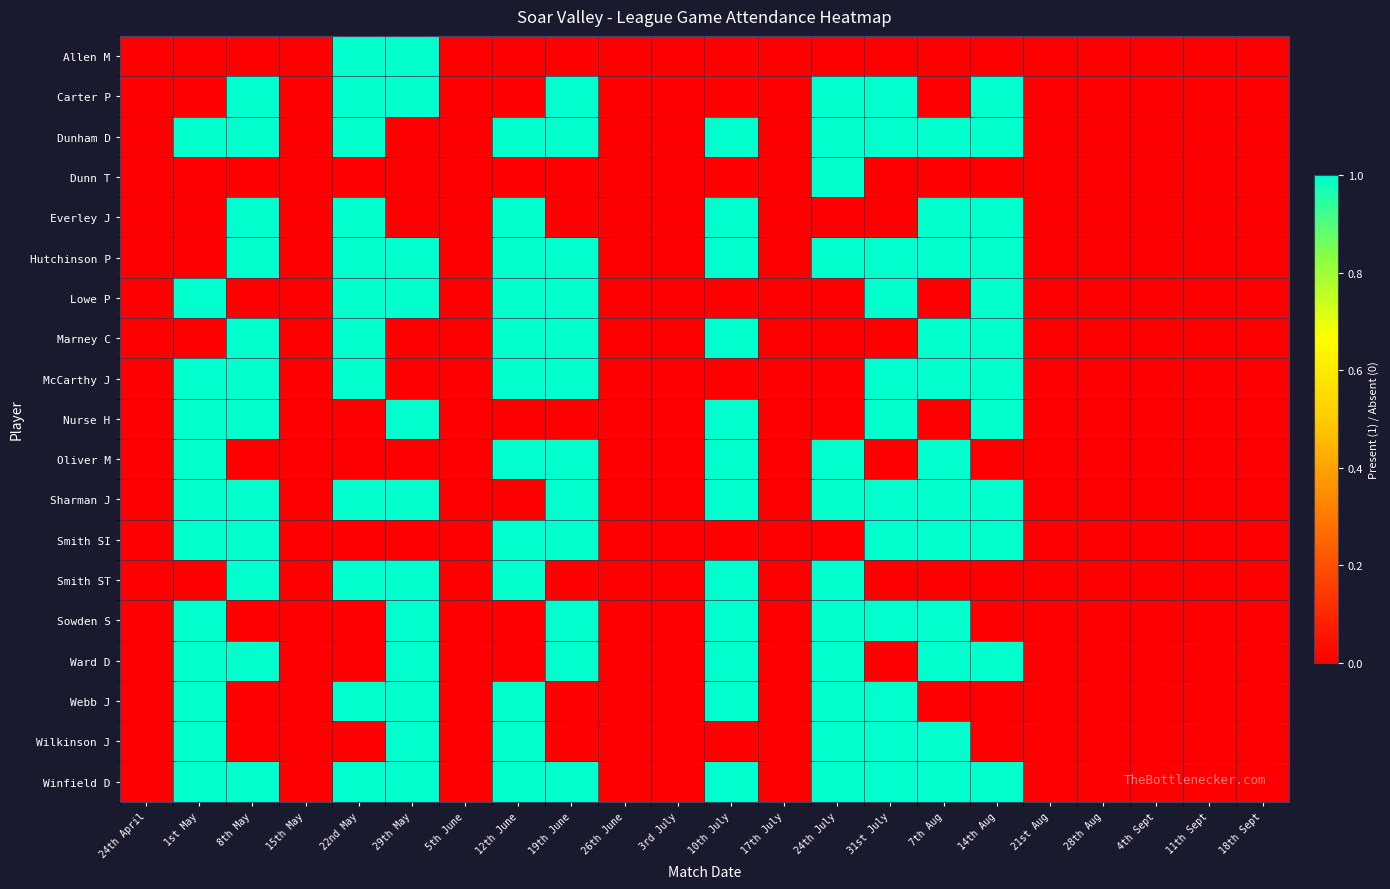

Reading left to right, list all the values displayed in this chart.

Allen M: 24th April=0	1st May=0	8th May=0	15th May=0	22nd May=1	29th May=1	5th June=0	12th June=0	19th June=0	26th June=0	3rd July=0	10th July=0	17th July=0	24th July=0	31st July=0	7th Aug=0	14th Aug=0	21st Aug=0	28th Aug=0	4th Sept=0	11th Sept=0	18th Sept=0
Carter P: 24th April=0	1st May=0	8th May=1	15th May=0	22nd May=1	29th May=1	5th June=0	12th June=0	19th June=1	26th June=0	3rd July=0	10th July=0	17th July=0	24th July=1	31st July=1	7th Aug=0	14th Aug=1	21st Aug=0	28th Aug=0	4th Sept=0	11th Sept=0	18th Sept=0
Dunham D: 24th April=0	1st May=1	8th May=1	15th May=0	22nd May=1	29th May=0	5th June=0	12th June=1	19th June=1	26th June=0	3rd July=0	10th July=1	17th July=0	24th July=1	31st July=1	7th Aug=1	14th Aug=1	21st Aug=0	28th Aug=0	4th Sept=0	11th Sept=0	18th Sept=0
Dunn T: 24th April=0	1st May=0	8th May=0	15th May=0	22nd May=0	29th May=0	5th June=0	12th June=0	19th June=0	26th June=0	3rd July=0	10th July=0	17th July=0	24th July=1	31st July=0	7th Aug=0	14th Aug=0	21st Aug=0	28th Aug=0	4th Sept=0	11th Sept=0	18th Sept=0
Everley J: 24th April=0	1st May=0	8th May=1	15th May=0	22nd May=1	29th May=0	5th June=0	12th June=1	19th June=0	26th June=0	3rd July=0	10th July=1	17th July=0	24th July=0	31st July=0	7th Aug=1	14th Aug=1	21st Aug=0	28th Aug=0	4th Sept=0	11th Sept=0	18th Sept=0
Hutchinson P: 24th April=0	1st May=0	8th May=1	15th May=0	22nd May=1	29th May=1	5th June=0	12th June=1	19th June=1	26th June=0	3rd July=0	10th July=1	17th July=0	24th July=1	31st July=1	7th Aug=1	14th Aug=1	21st Aug=0	28th Aug=0	4th Sept=0	11th Sept=0	18th Sept=0
Lowe P: 24th April=0	1st May=1	8th May=0	15th May=0	22nd May=1	29th May=1	5th June=0	12th June=1	19th June=1	26th June=0	3rd July=0	10th July=0	17th July=0	24th July=0	31st July=1	7th Aug=0	14th Aug=1	21st Aug=0	28th Aug=0	4th Sept=0	11th Sept=0	18th Sept=0
Marney C: 24th April=0	1st May=0	8th May=1	15th May=0	22nd May=1	29th May=0	5th June=0	12th June=1	19th June=1	26th June=0	3rd July=0	10th July=1	17th July=0	24th July=0	31st July=0	7th Aug=1	14th Aug=1	21st Aug=0	28th Aug=0	4th Sept=0	11th Sept=0	18th Sept=0
McCarthy J: 24th April=0	1st May=1	8th May=1	15th May=0	22nd May=1	29th May=0	5th June=0	12th June=1	19th June=1	26th June=0	3rd July=0	10th July=0	17th July=0	24th July=0	31st July=1	7th Aug=1	14th Aug=1	21st Aug=0	28th Aug=0	4th Sept=0	11th Sept=0	18th Sept=0
Nurse H: 24th April=0	1st May=1	8th May=1	15th May=0	22nd May=0	29th May=1	5th June=0	12th June=0	19th June=0	26th June=0	3rd July=0	10th July=1	17th July=0	24th July=0	31st July=1	7th Aug=0	14th Aug=1	21st Aug=0	28th Aug=0	4th Sept=0	11th Sept=0	18th Sept=0
Oliver M: 24th April=0	1st May=1	8th May=0	15th May=0	22nd May=0	29th May=0	5th June=0	12th June=1	19th June=1	26th June=0	3rd July=0	10th July=1	17th July=0	24th July=1	31st July=0	7th Aug=1	14th Aug=0	21st Aug=0	28th Aug=0	4th Sept=0	11th Sept=0	18th Sept=0
Sharman J: 24th April=0	1st May=1	8th May=1	15th May=0	22nd May=1	29th May=1	5th June=0	12th June=0	19th June=1	26th June=0	3rd July=0	10th July=1	17th July=0	24th July=1	31st July=1	7th Aug=1	14th Aug=1	21st Aug=0	28th Aug=0	4th Sept=0	11th Sept=0	18th Sept=0
Smith SI: 24th April=0	1st May=1	8th May=1	15th May=0	22nd May=0	29th May=0	5th June=0	12th June=1	19th June=1	26th June=0	3rd July=0	10th July=0	17th July=0	24th July=0	31st July=1	7th Aug=1	14th Aug=1	21st Aug=0	28th Aug=0	4th Sept=0	11th Sept=0	18th Sept=0
Smith ST: 24th April=0	1st May=0	8th May=1	15th May=0	22nd May=1	29th May=1	5th June=0	12th June=1	19th June=0	26th June=0	3rd July=0	10th July=1	17th July=0	24th July=1	31st July=0	7th Aug=0	14th Aug=0	21st Aug=0	28th Aug=0	4th Sept=0	11th Sept=0	18th Sept=0
Sowden S: 24th April=0	1st May=1	8th May=0	15th May=0	22nd May=0	29th May=1	5th June=0	12th June=0	19th June=1	26th June=0	3rd July=0	10th July=1	17th July=0	24th July=1	31st July=1	7th Aug=1	14th Aug=0	21st Aug=0	28th Aug=0	4th Sept=0	11th Sept=0	18th Sept=0
Ward D: 24th April=0	1st May=1	8th May=1	15th May=0	22nd May=0	29th May=1	5th June=0	12th June=0	19th June=1	26th June=0	3rd July=0	10th July=1	17th July=0	24th July=1	31st July=0	7th Aug=1	14th Aug=1	21st Aug=0	28th Aug=0	4th Sept=0	11th Sept=0	18th Sept=0
Webb J: 24th April=0	1st May=1	8th May=0	15th May=0	22nd May=1	29th May=1	5th June=0	12th June=1	19th June=0	26th June=0	3rd July=0	10th July=1	17th July=0	24th July=1	31st July=1	7th Aug=0	14th Aug=0	21st Aug=0	28th Aug=0	4th Sept=0	11th Sept=0	18th Sept=0
Wilkinson J: 24th April=0	1st May=1	8th May=0	15th May=0	22nd May=0	29th May=1	5th June=0	12th June=1	19th June=0	26th June=0	3rd July=0	10th July=0	17th July=0	24th July=1	31st July=1	7th Aug=1	14th Aug=0	21st Aug=0	28th Aug=0	4th Sept=0	11th Sept=0	18th Sept=0
Winfield D: 24th April=0	1st May=1	8th May=1	15th May=0	22nd May=1	29th May=1	5th June=0	12th June=1	19th June=1	26th June=0	3rd July=0	10th July=1	17th July=0	24th July=1	31st July=1	7th Aug=1	14th Aug=1	21st Aug=0	28th Aug=0	4th Sept=0	11th Sept=0	18th Sept=0